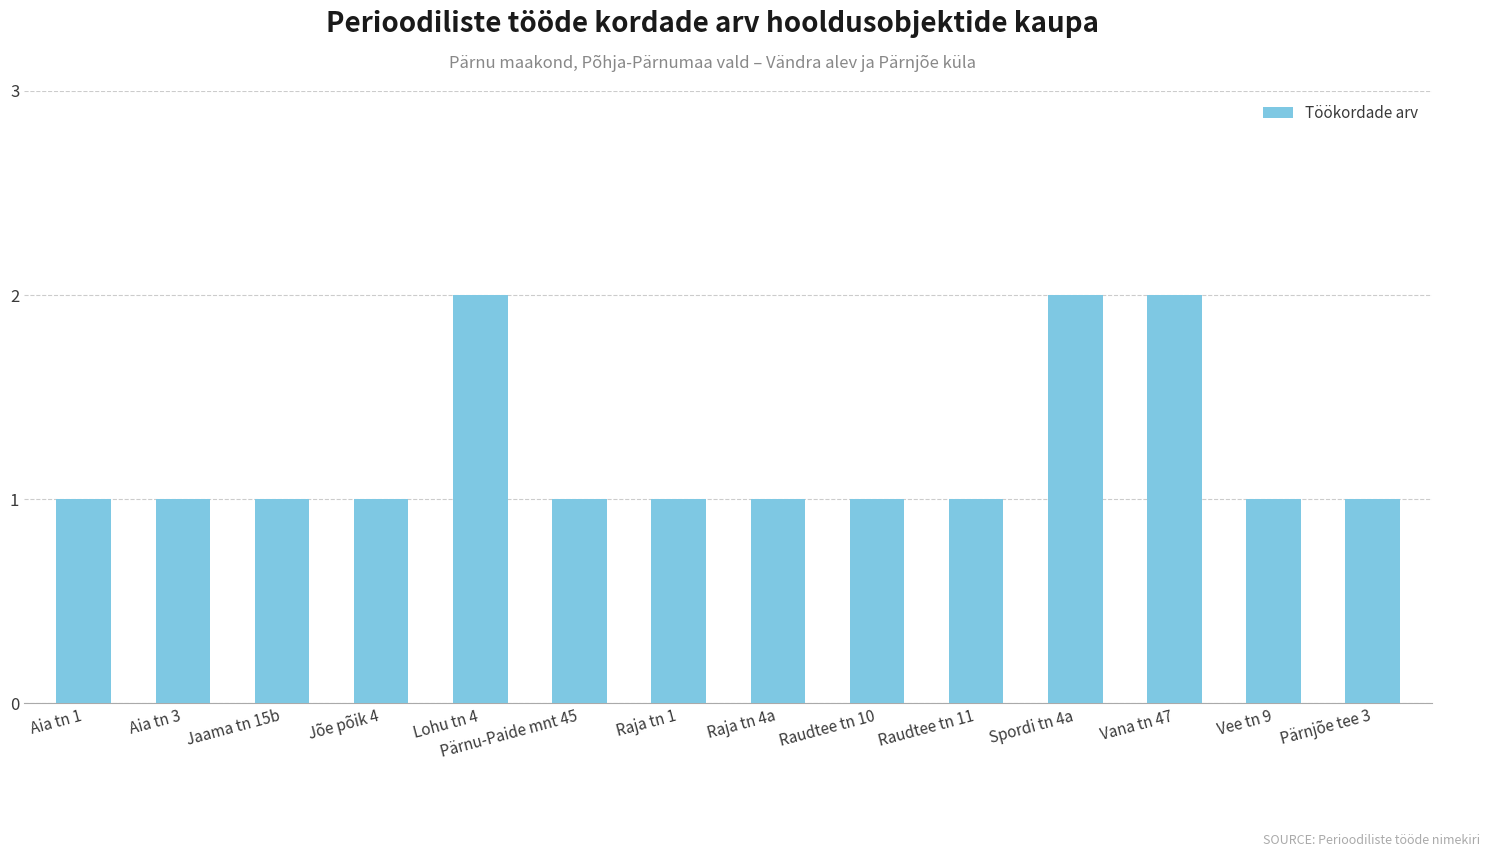

Count the number of categories in the chart.

14